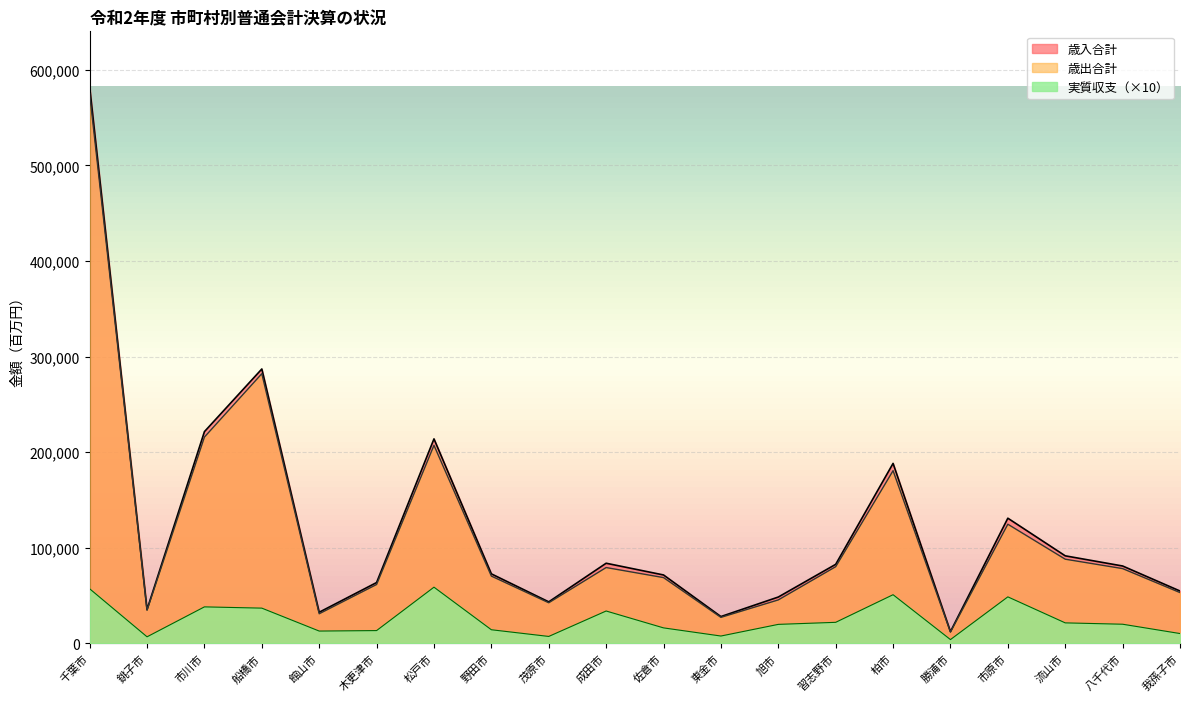

What is the minimum value for 歳入合計?

12412